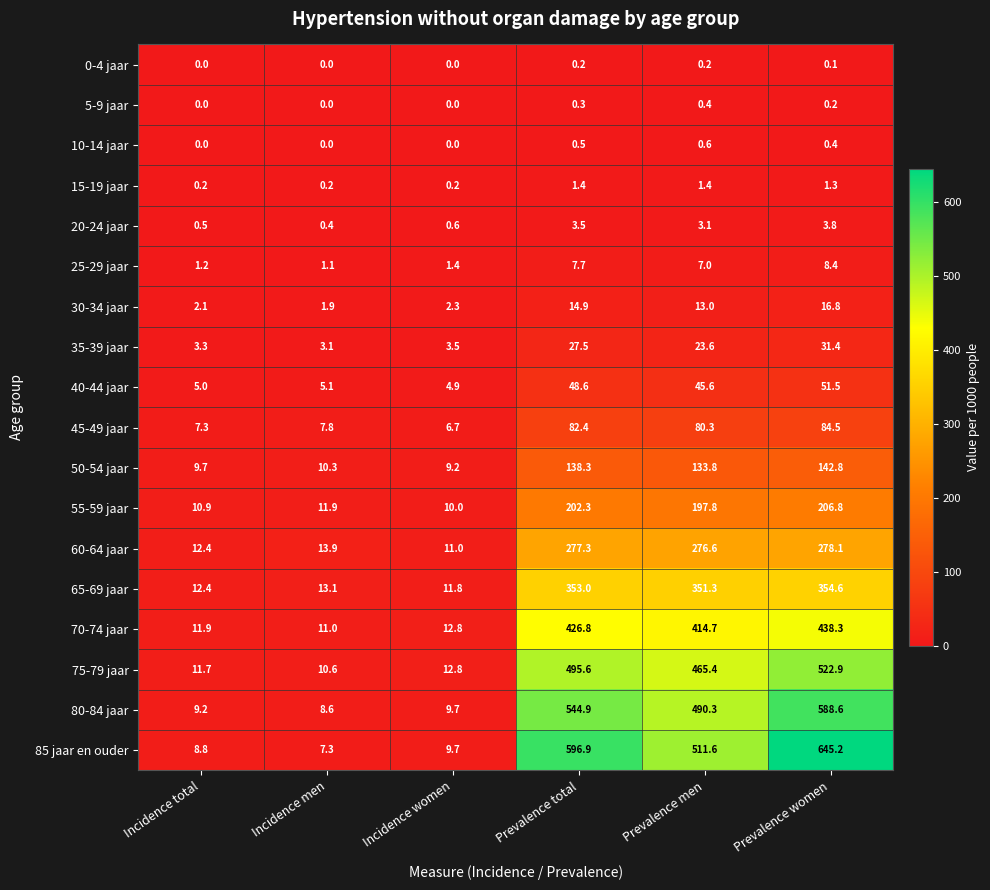

What is the sum of all 50-54 jaar values?

444.1